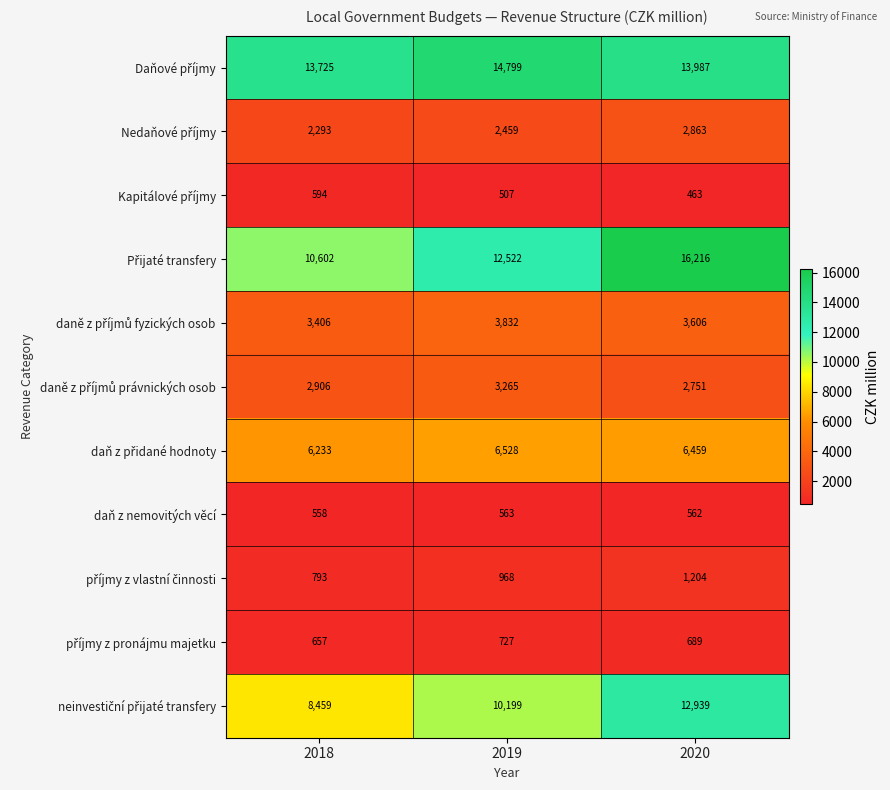

What is the approximate value of daň z nemovitých věcí at 2019?

563